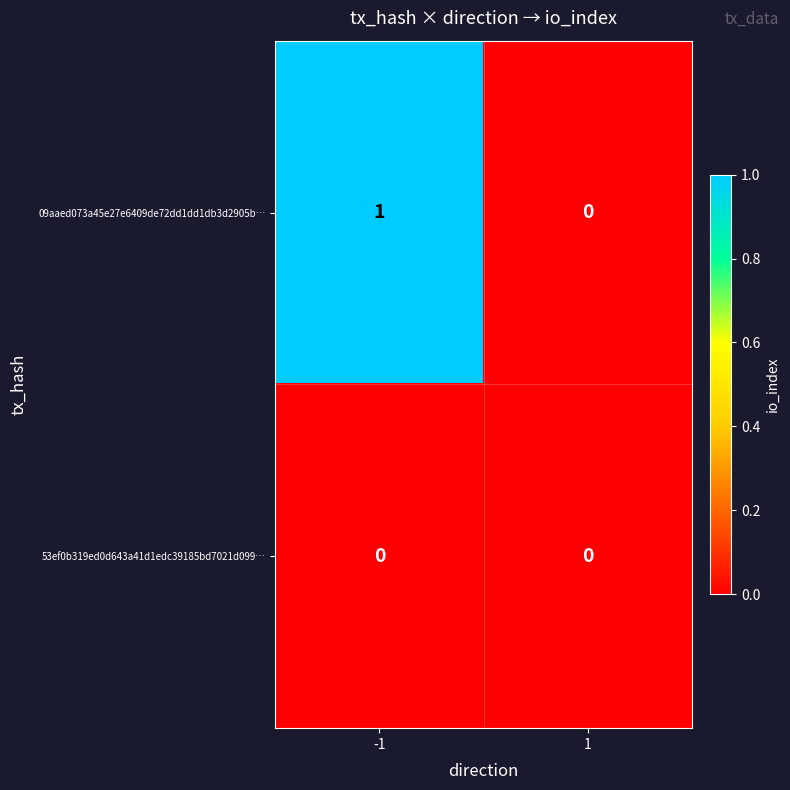

Which series has the largest total across all categories?

09aaed073a45e27e6409de72dd1dd1db3d2905b…